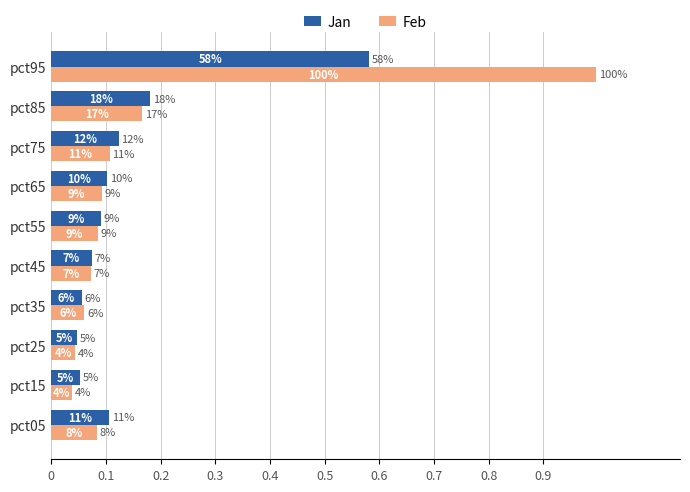

What is the value of the Feb bar at the 1st from the left?

0.1